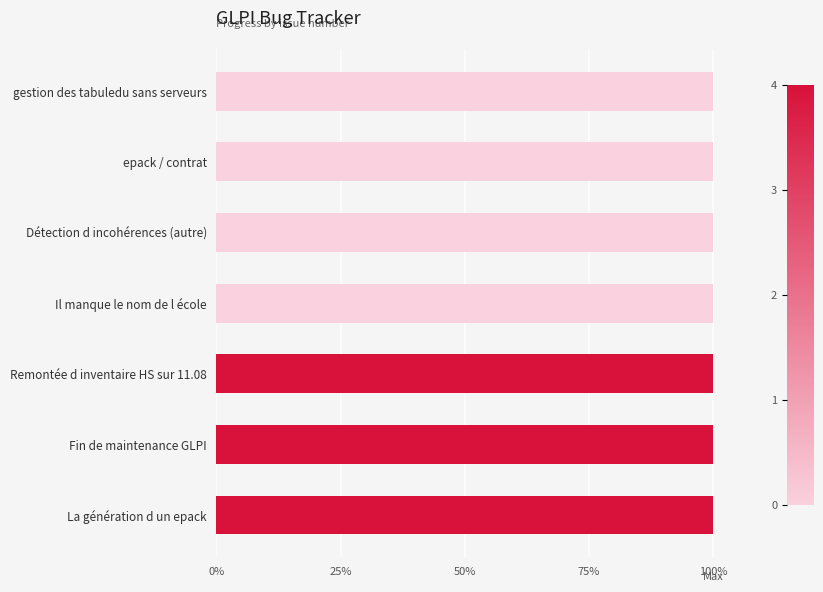

The value at 0% is 46. True or false?

False